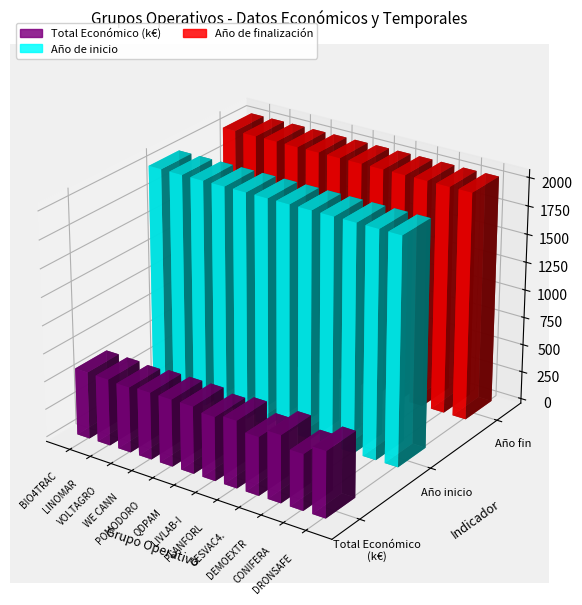

What position from the right is LINOMAR?

11